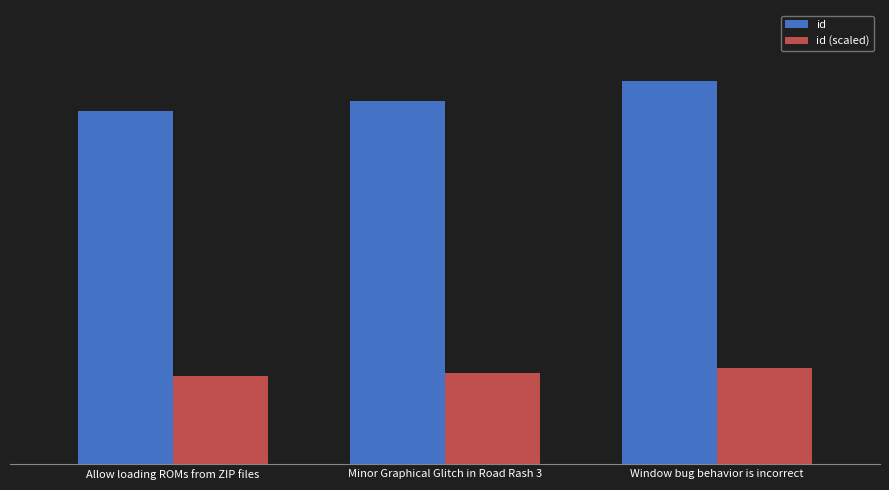

Which category has the highest value across all series?

Window bug behavior is incorrect